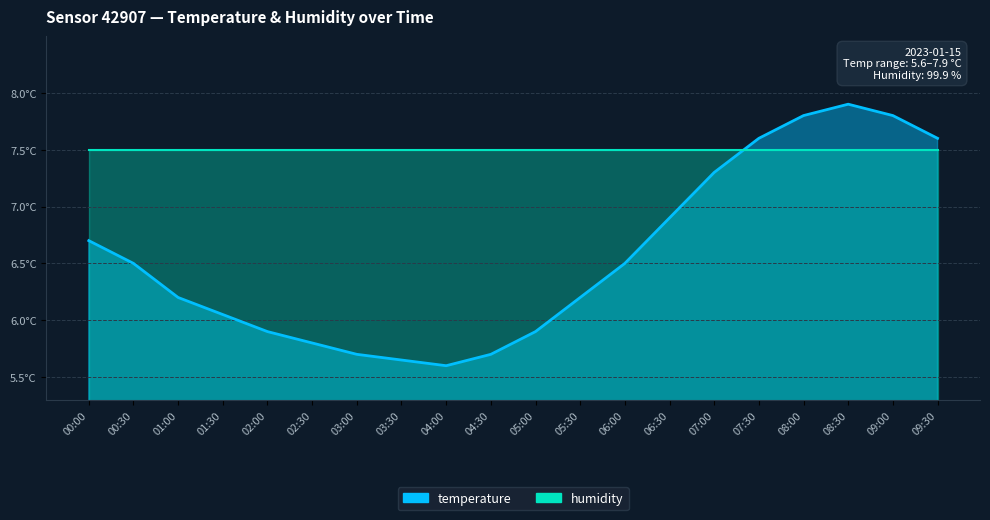

Rank the categories by value from highest to lowest.

08:30, 08:00, 09:00, 07:30, 09:30, 07:00, 06:30, 00:00, 00:30, 06:00, 01:00, 05:30, 01:30, 02:00, 05:00, 02:30, 03:00, 04:30, 03:30, 04:00